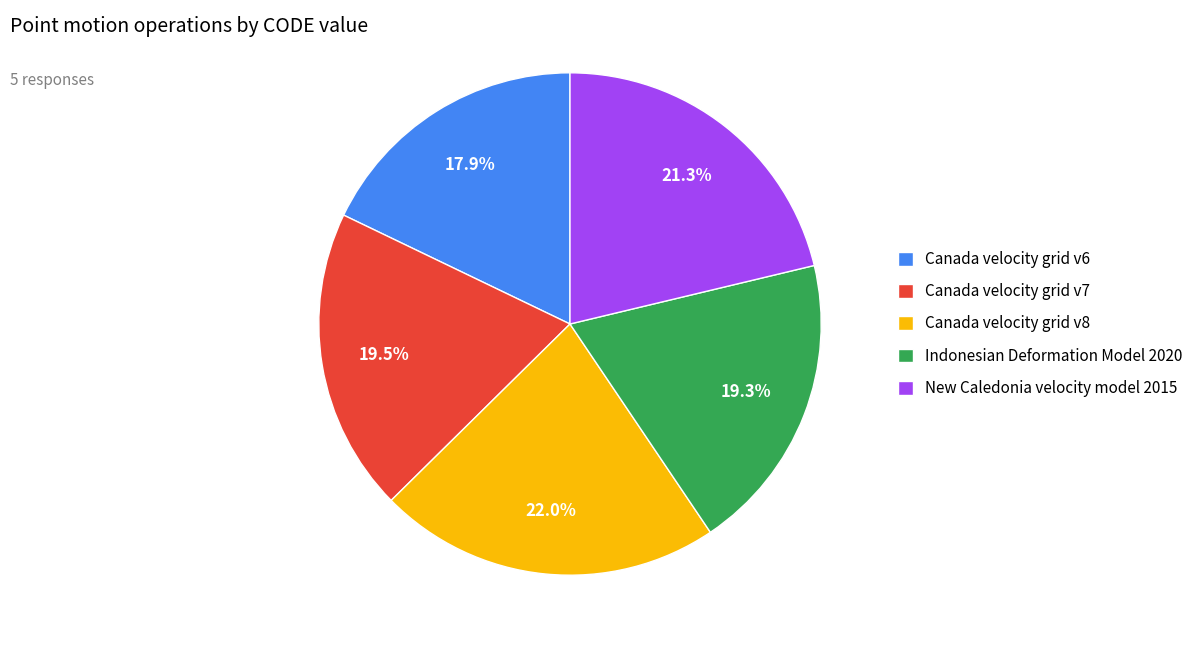

What percentage is NOT represented by Canada velocity grid v6?

82.1%